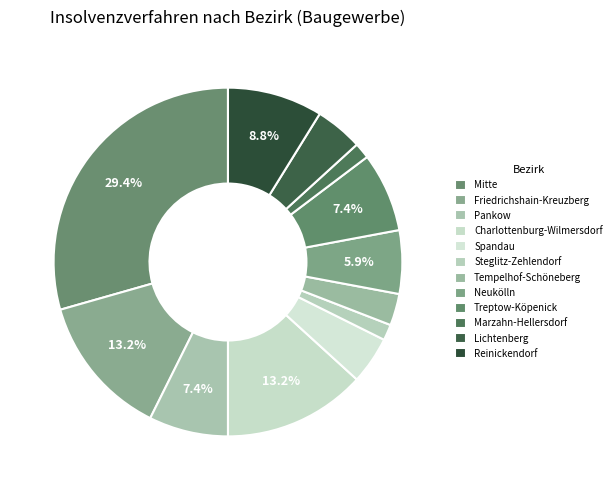

How many segments does this pie chart have?

12